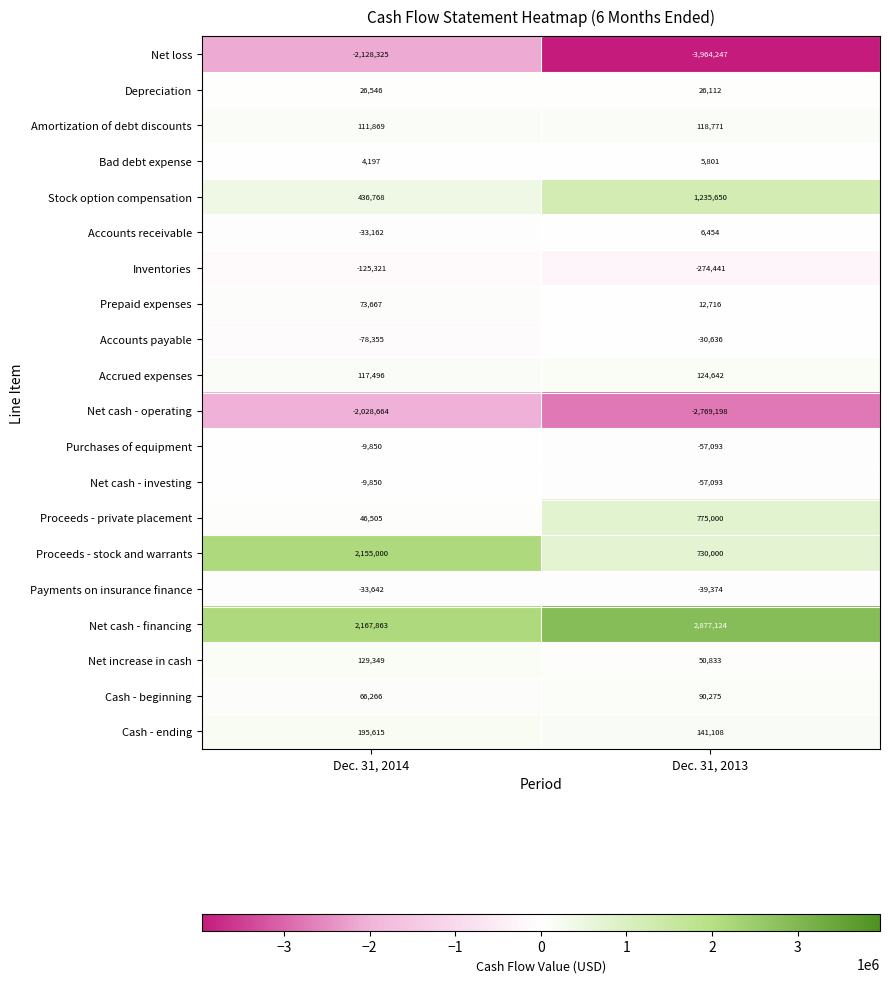

What is the spread (max minus min) of values at Dec. 31, 2014?

4296188